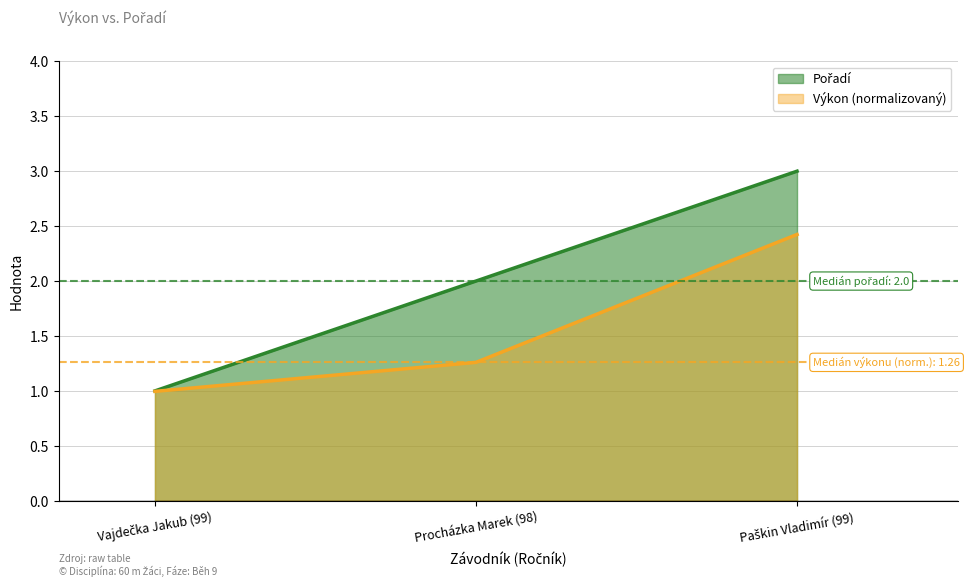

What is the difference between the maximum and minimum values?

2